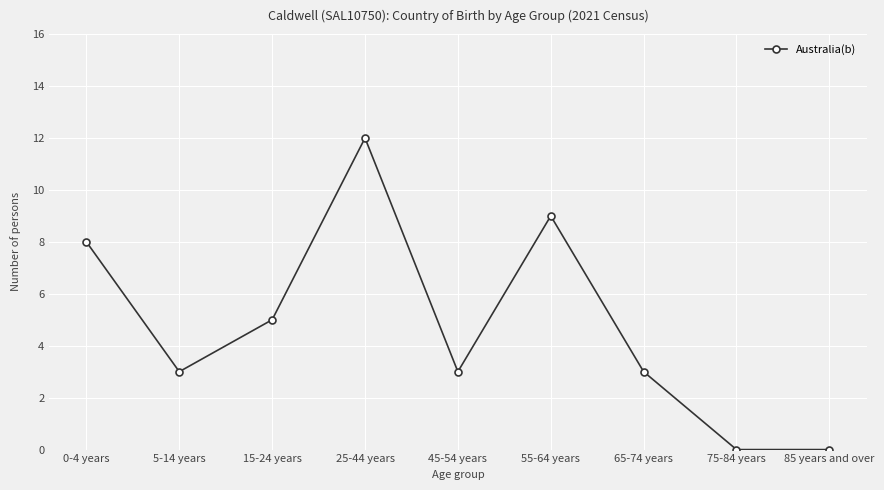

How many lines are shown in the chart?

1